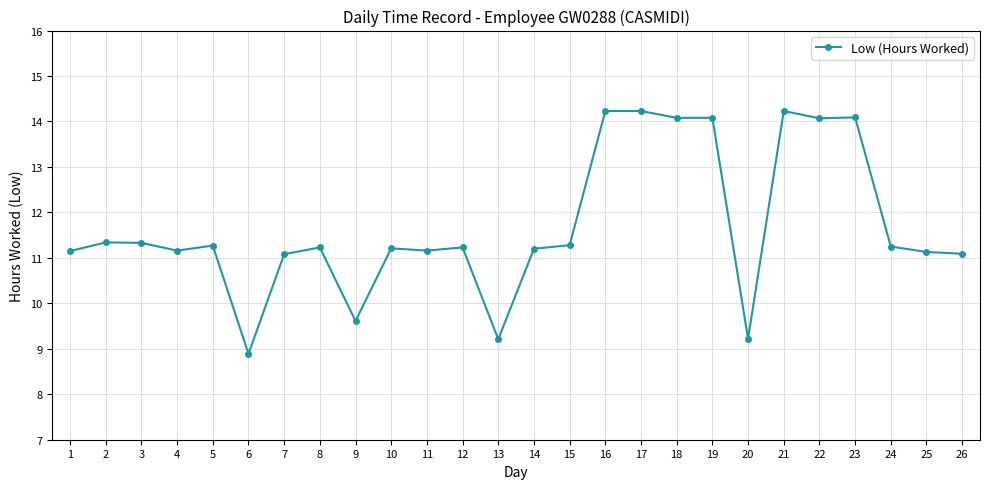

True or false: there are more than 0 points higher than both neighbors.

True